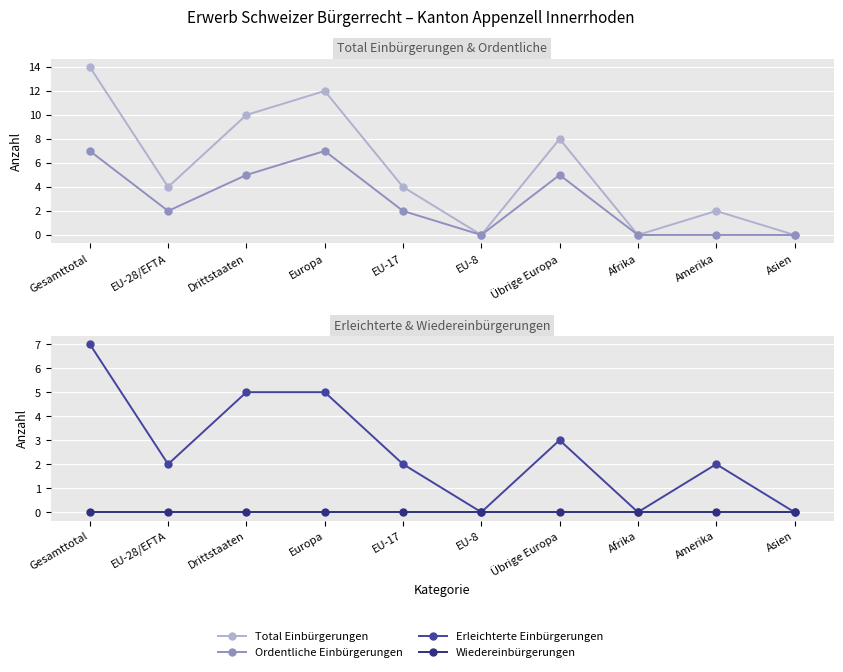

The Erleichterte Einbürgerungen series shows 1 at Amerika. True or false?

False